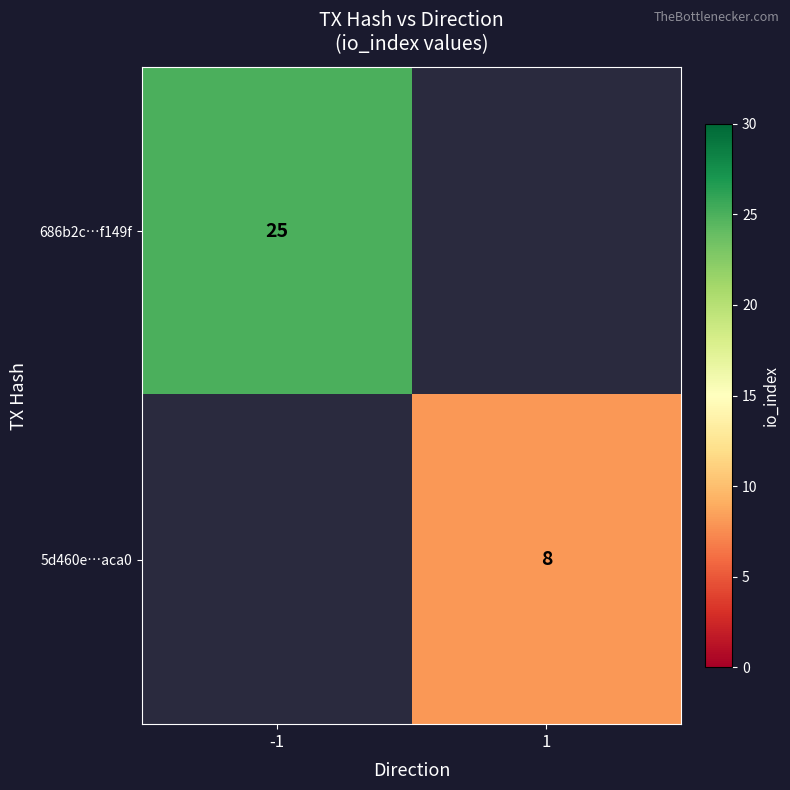

The 5d460e…aca0 series shows 8 at 1. True or false?

True